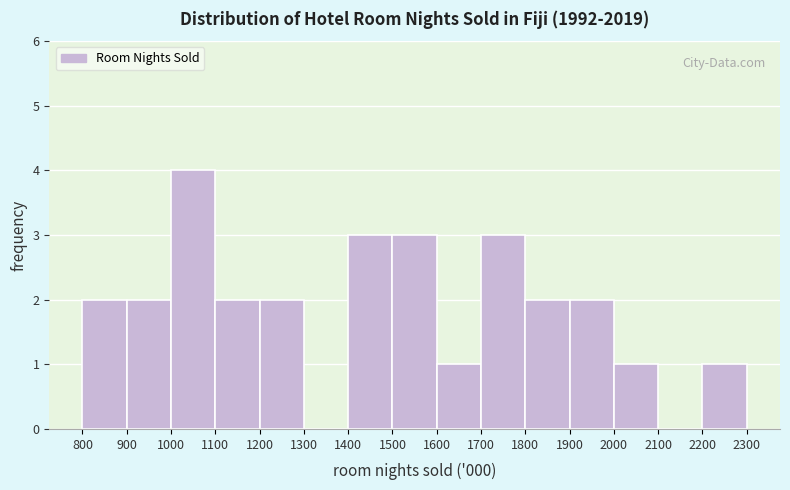

Reading left to right, list every bar in this chart as the range it spans on the x-axis followed by its height. The values are not printed on the chart, so give them approximately, as read against the axis.

800 to 900: 2
900 to 1000: 2
1000 to 1100: 4
1100 to 1200: 2
1200 to 1300: 2
1300 to 1400: 0
1400 to 1500: 3
1500 to 1600: 3
1600 to 1700: 1
1700 to 1800: 3
1800 to 1900: 2
1900 to 2000: 2
2000 to 2100: 1
2100 to 2200: 0
2200 to 2300: 1